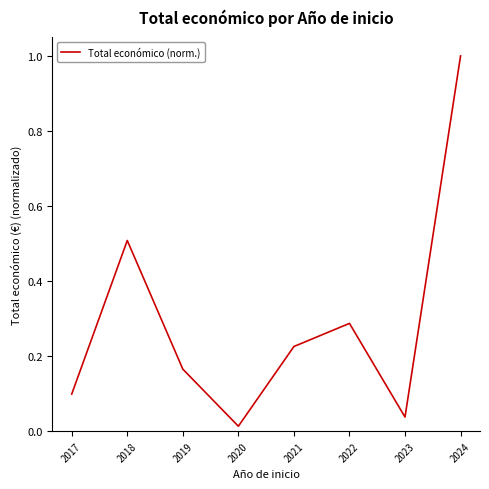

Count the number of data series in this chart.

1